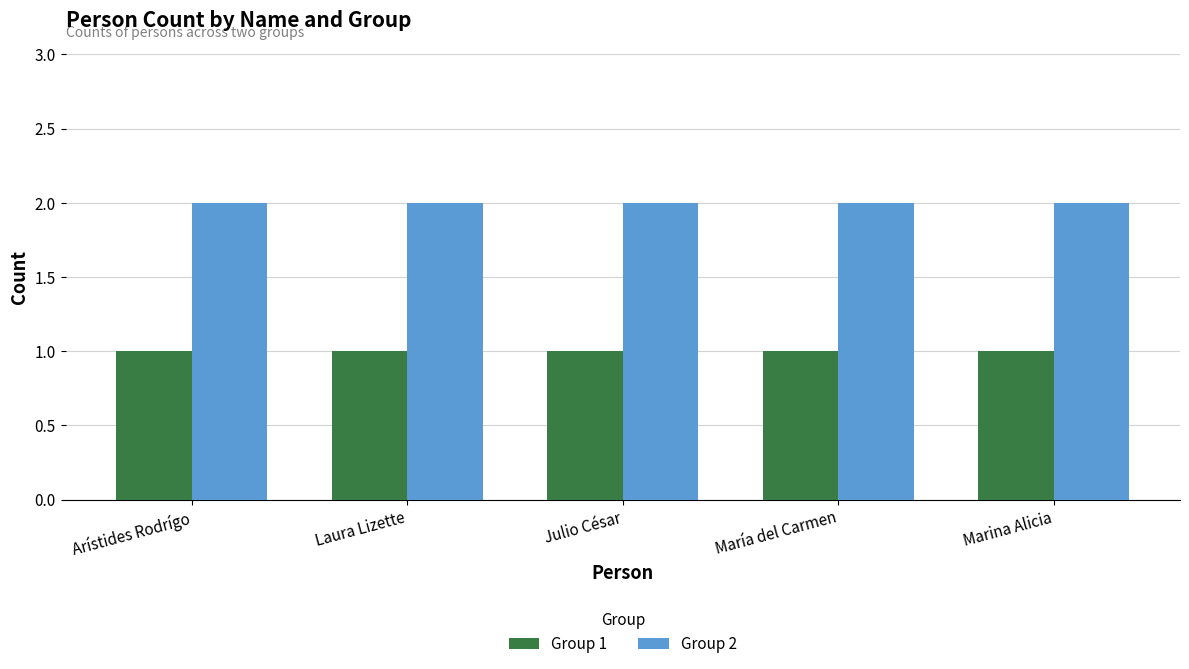

Reading left to right, what are all the values shown in this chart?

Group 1: 1	1	1	1	1
Group 2: 2	2	2	2	2